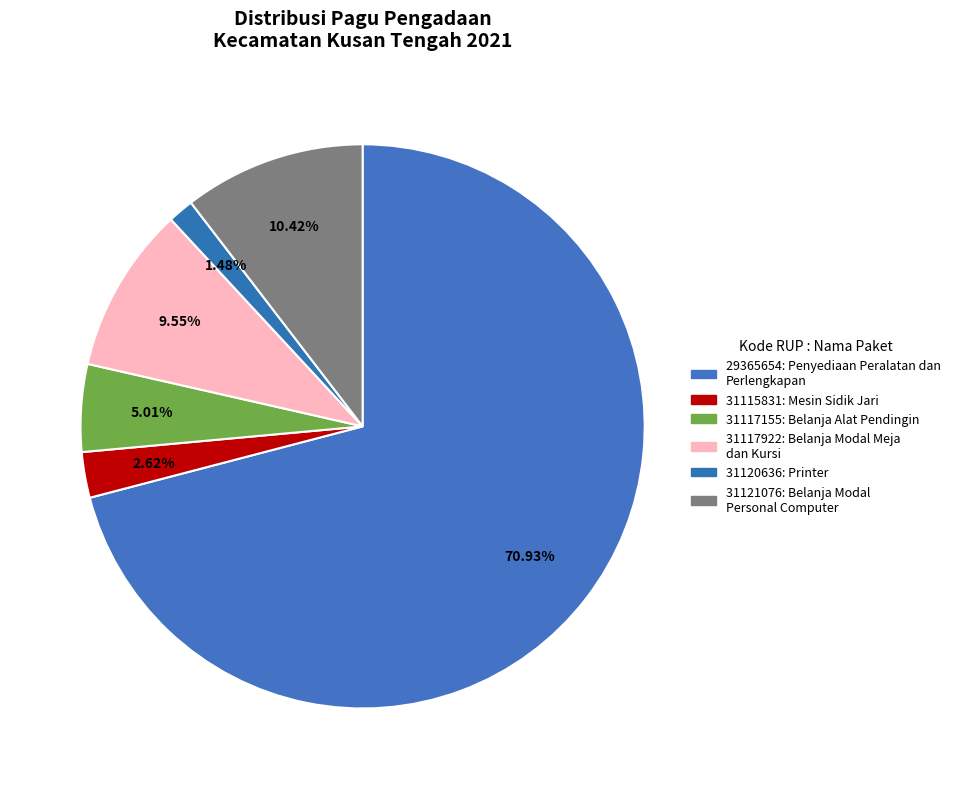

Rank the categories by value from highest to lowest.

29365654, 31121076, 31117922, 31117155, 31115831, 31120636